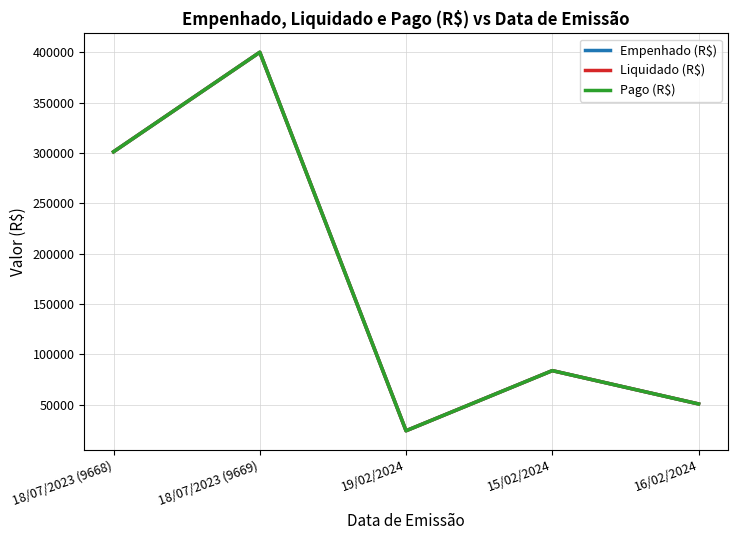

At 15/02/2024, list the series in order from largest to smallest.

Empenhado (R$), Liquidado (R$), Pago (R$)